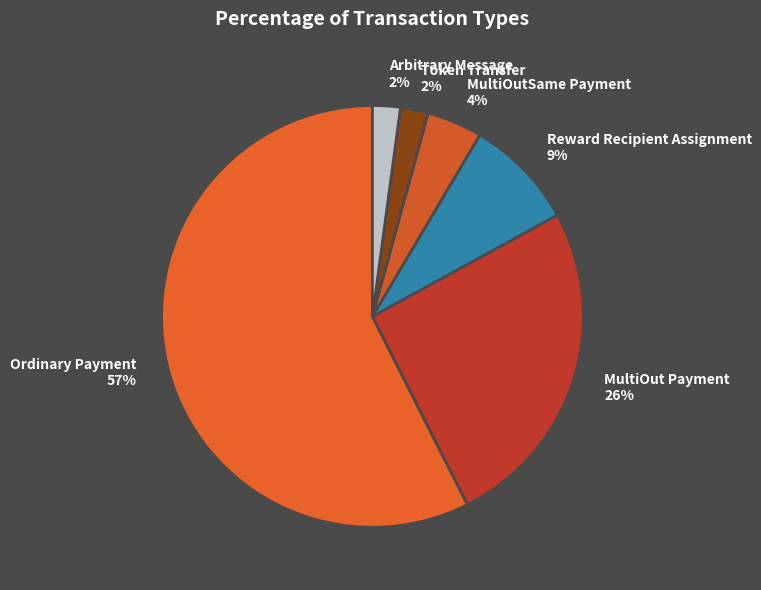

Which slice represents more than half of the pie?

Ordinary Payment